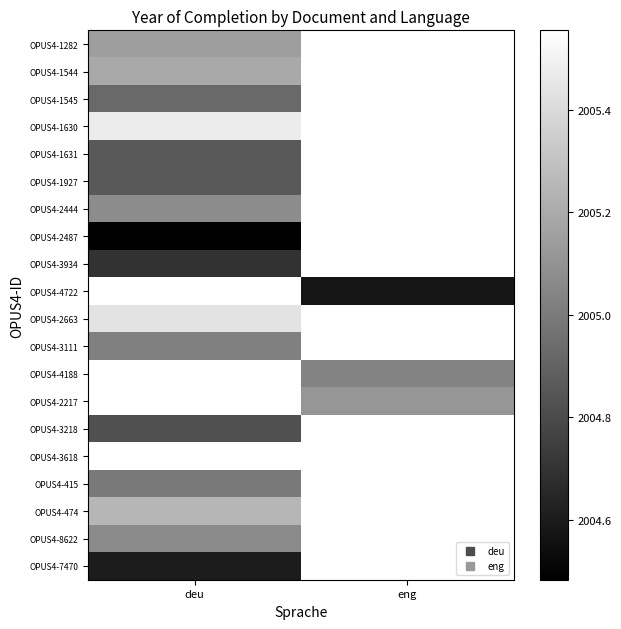

Is the value of OPUS4-415 at eng greater than the value of OPUS4-3934 at deu?

No